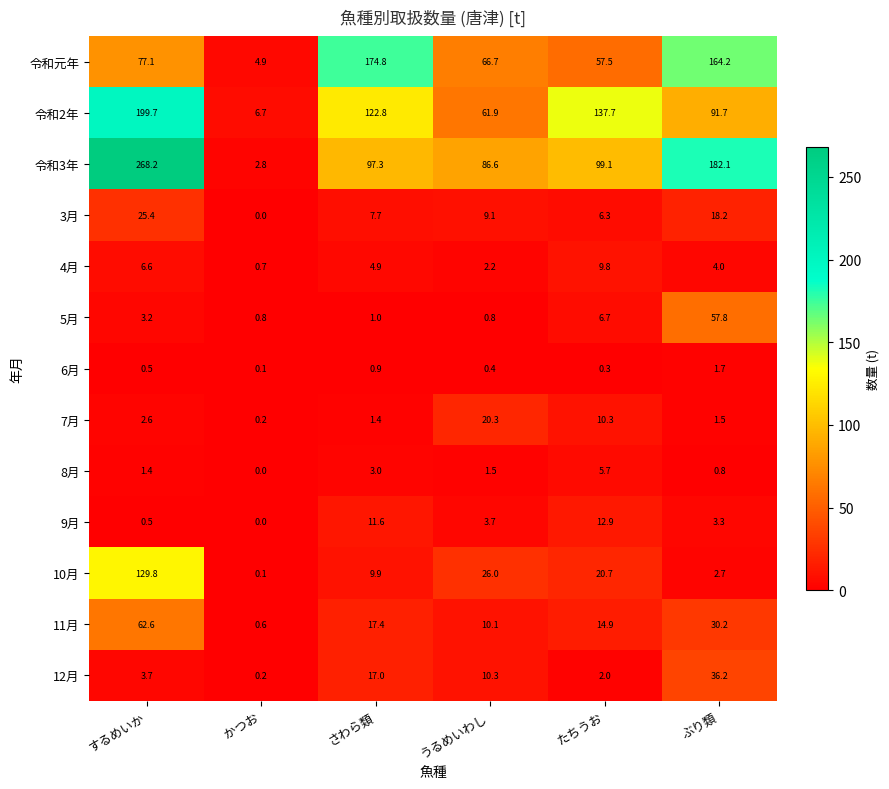

What is the sum of all 11月 values?

135.8